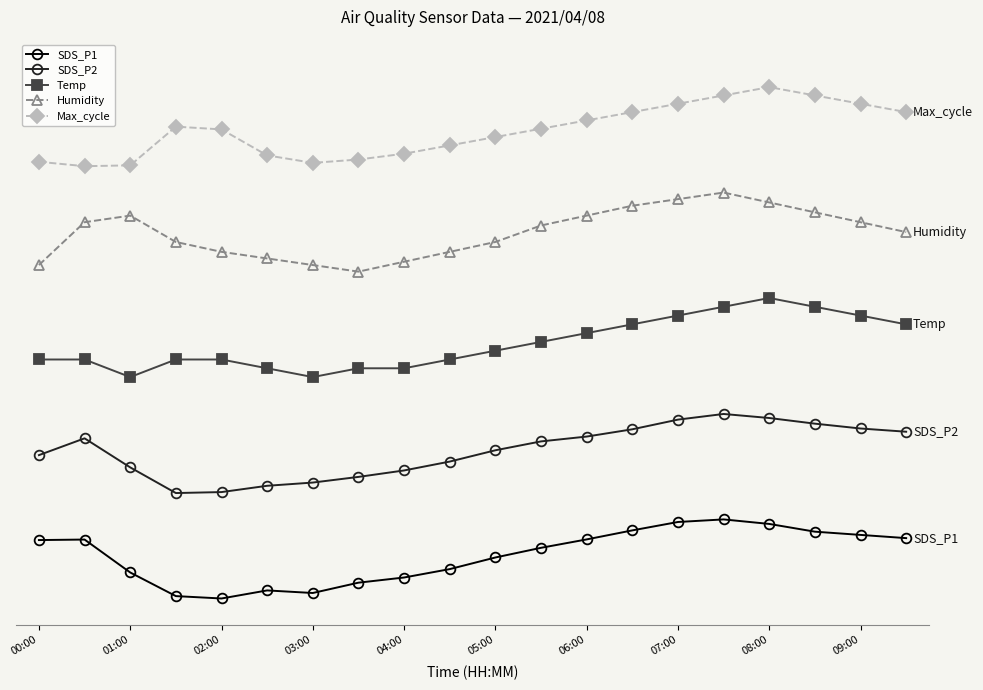

Which series has the largest total across all categories?

Max_cycle